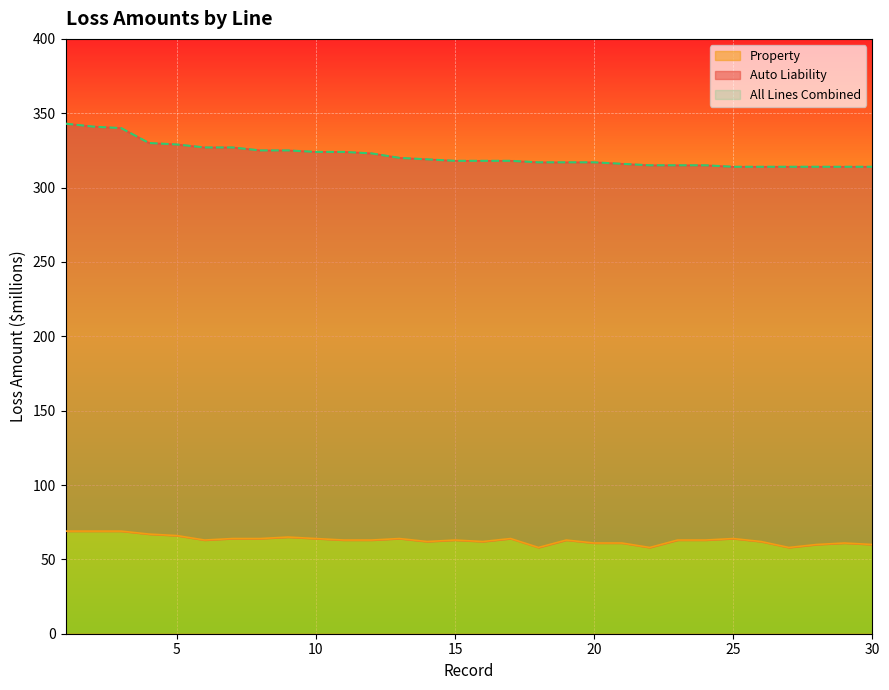

What is the difference between the maximum and minimum values in the All Lines Combined series?

29